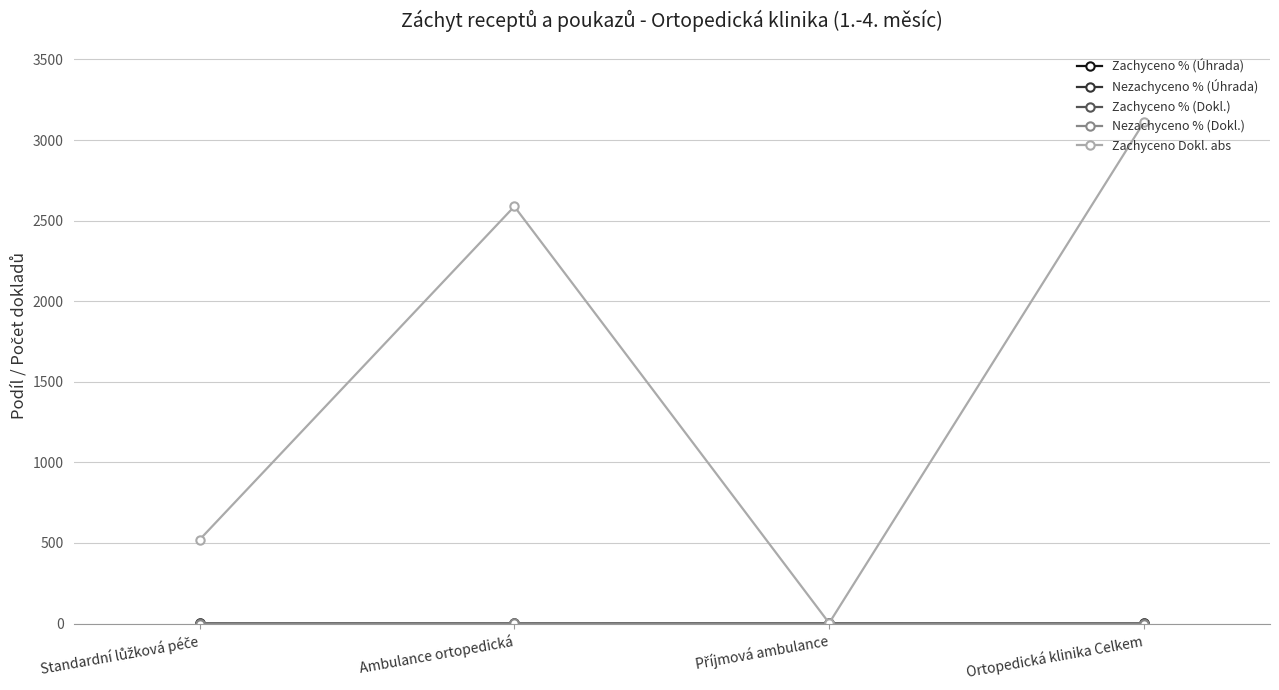

What is the label of the 4th point from the left?

Ortopedická klinika Celkem